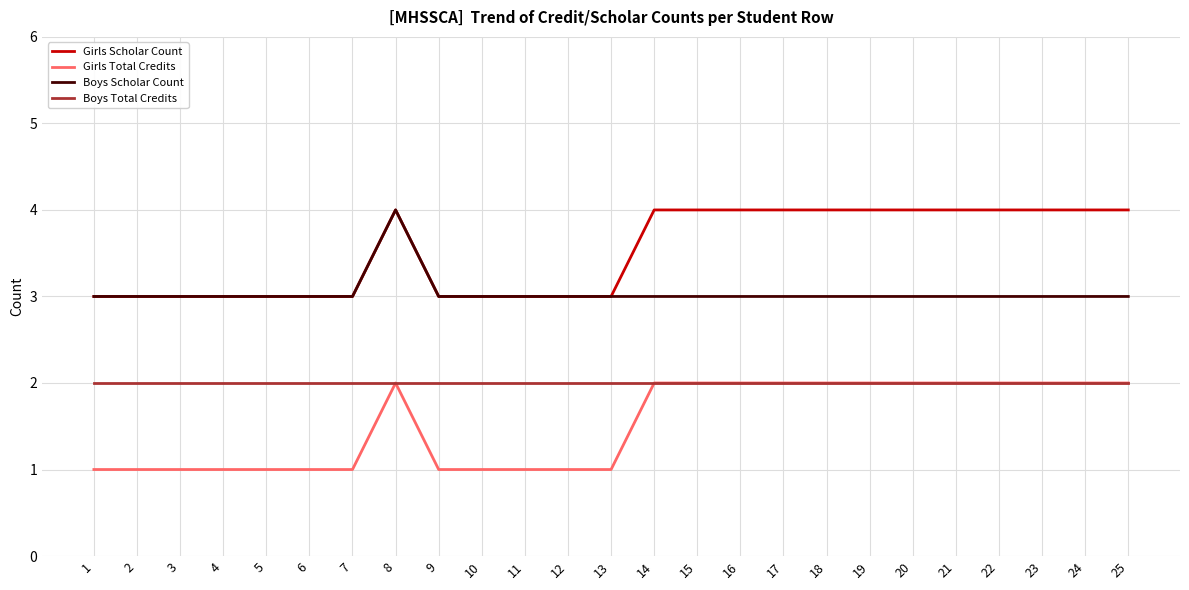

What is the maximum value for Boys Scholar Count?

4